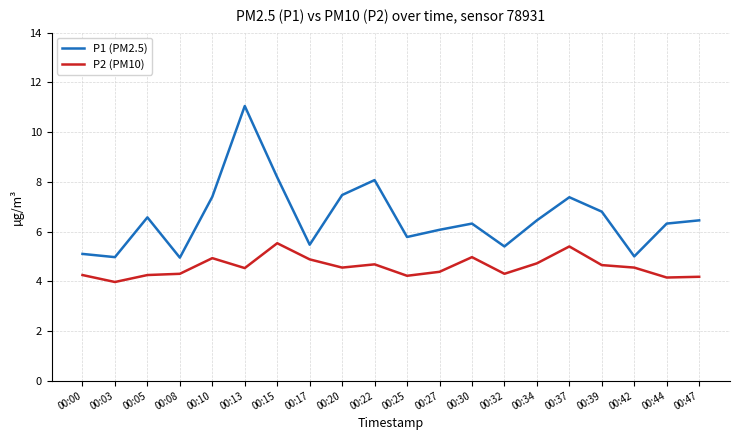

Count the number of categories in the chart.

20